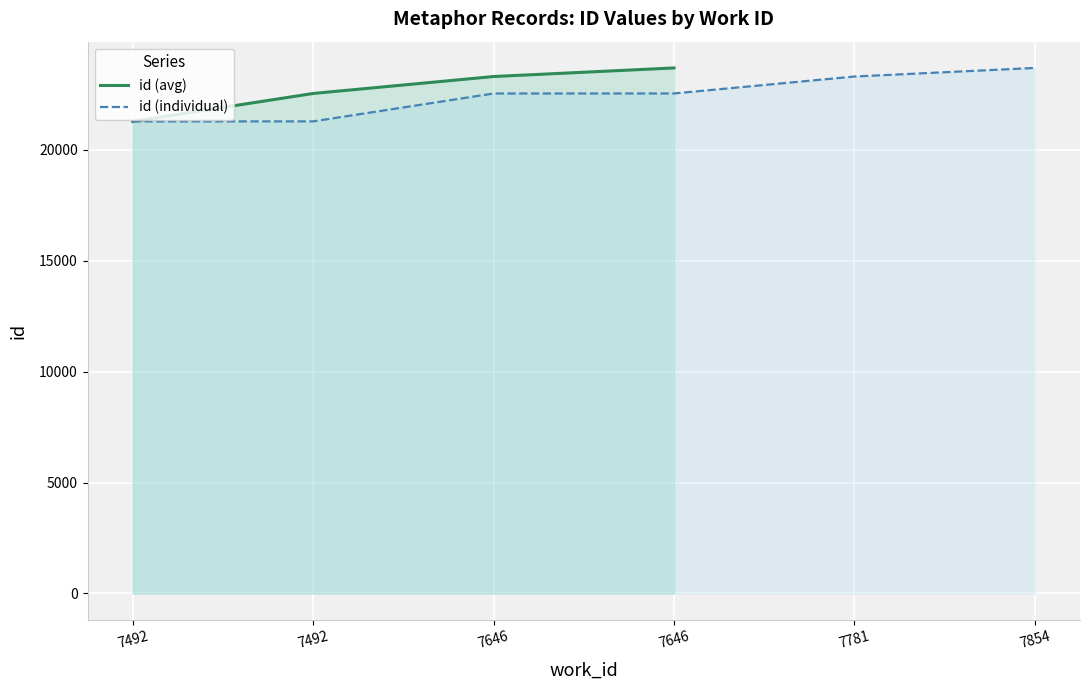

What is the ratio of the value at 7646 to the value at 7646?

1.0